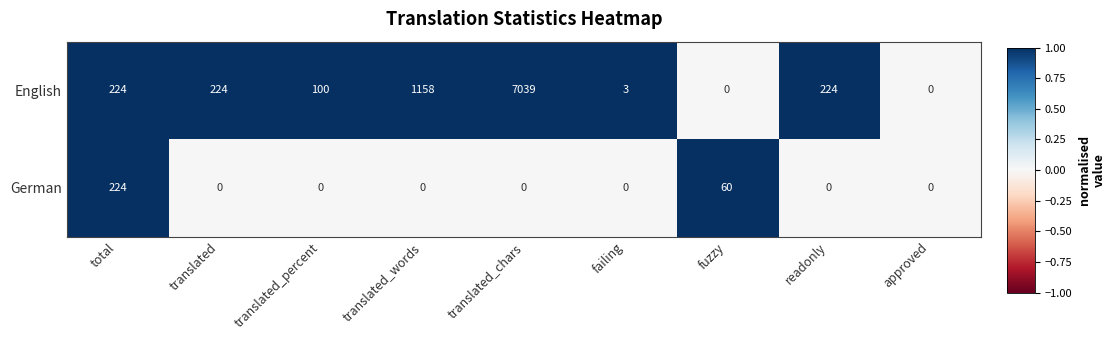

What is the total value across all series at translated_percent?

100